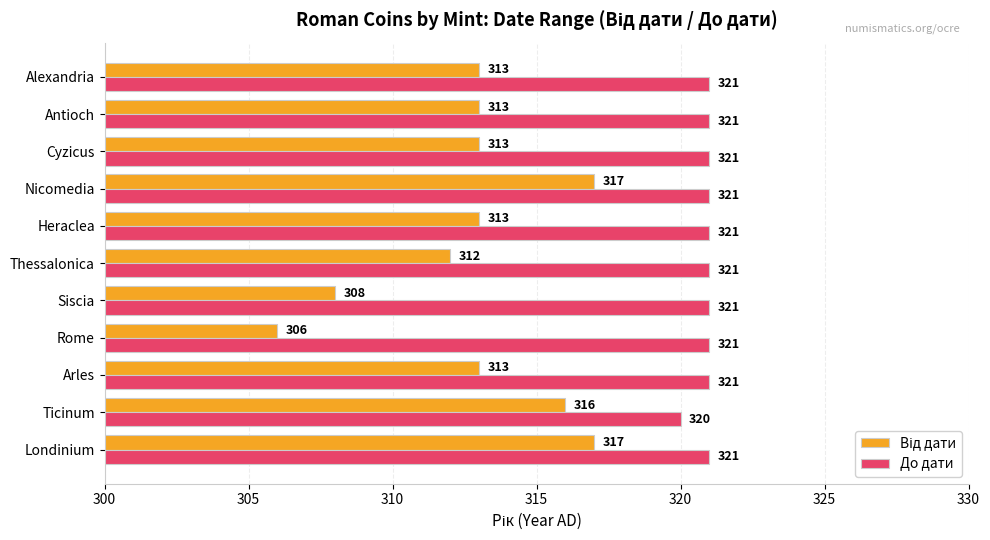

True or false: До дати has a value of 422 at Thessalonica.

False